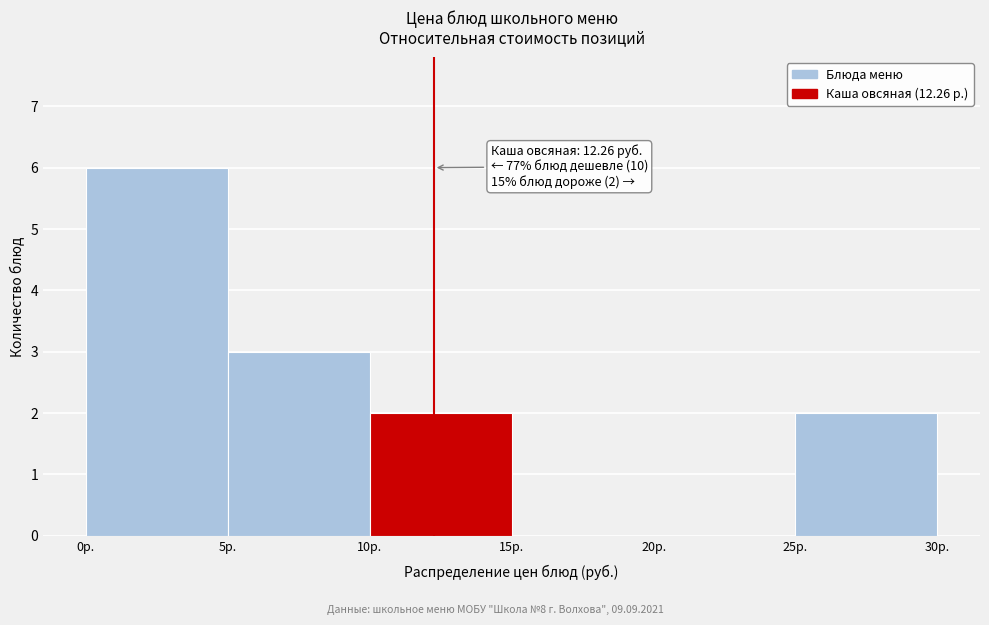

Over which range of the x-axis is the bar tallest?

0 to 5